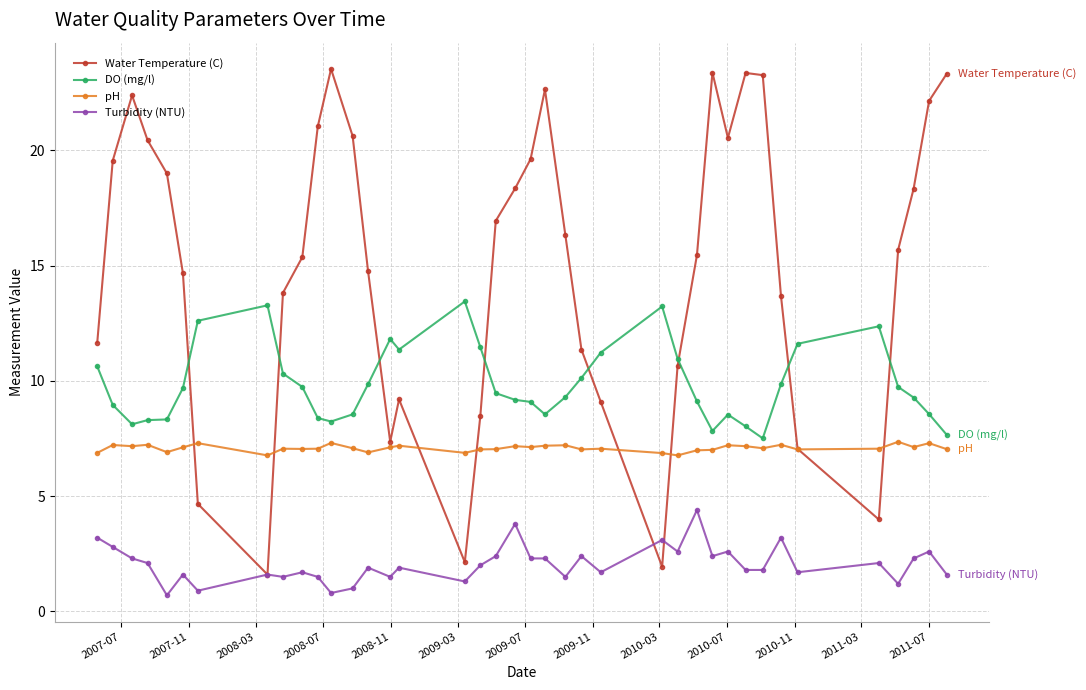

What is the maximum value shown in the chart?

23.5